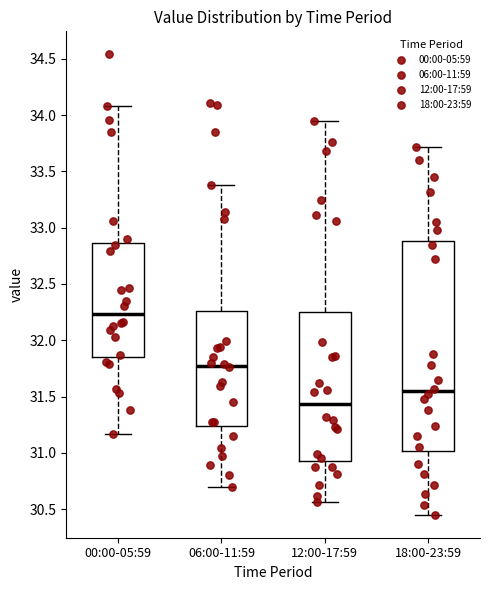

Reading left to right, read every box against the y-axis: the position of its median line, the range the box covers, and the ends of its whiskers. The values are not printed on the chart, so give them approximately, as read against the axis.

00:00-05:59: median 32.25, box 31.85 to 32.85, whiskers 31.15 to 34.10
06:00-11:59: median 31.80, box 31.25 to 32.25, whiskers 30.70 to 33.40
12:00-17:59: median 31.45, box 30.95 to 32.25, whiskers 30.55 to 33.95
18:00-23:59: median 31.55, box 31.00 to 32.90, whiskers 30.45 to 33.70